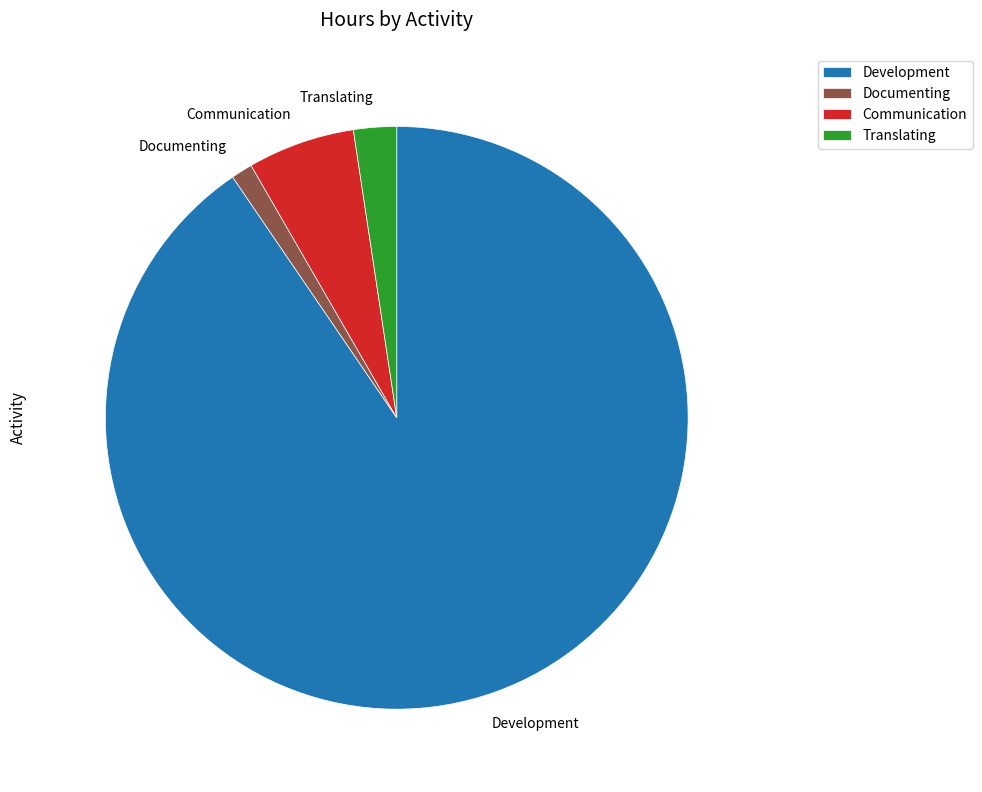

True or false: Development accounts for 99% of the total.

False